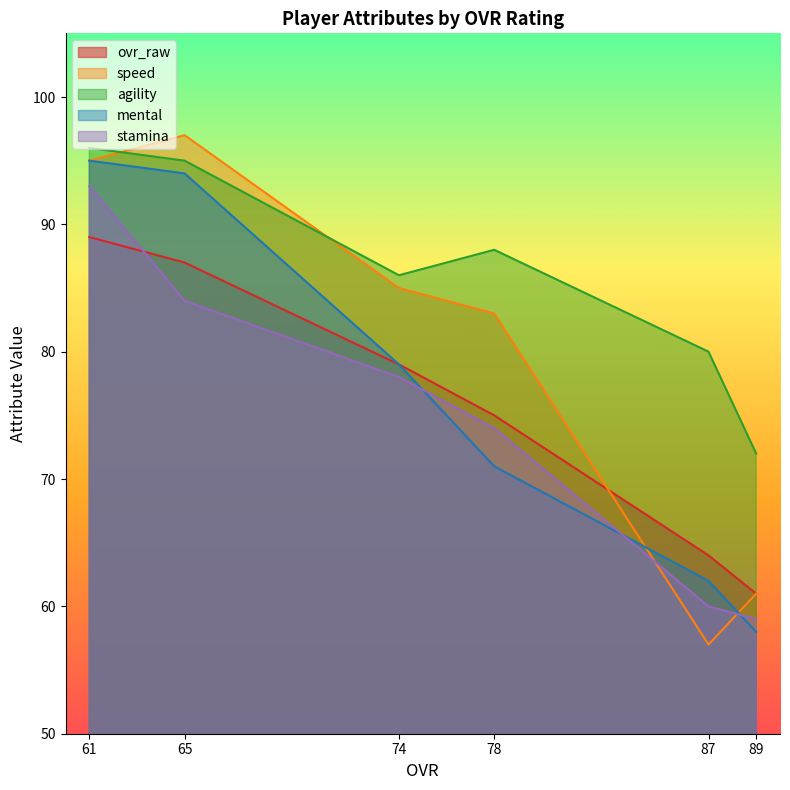

Does the chart have visible grid lines?

No